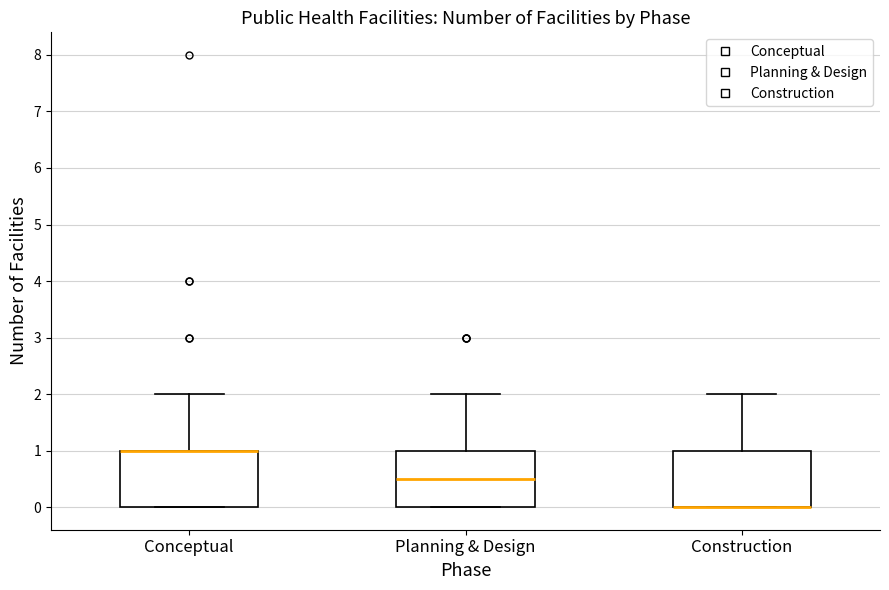

Reading left to right, transcribe this box plot: for each box, give where its median line is, the range the box spans, and where its two whiskers end, as read against the y-axis. The values are not printed on the chart, so give them approximately, as read against the axis.

Conceptual: median 1.0 (drawn on the box's upper edge), box 0.0 to 1.0, whiskers 0.0 to 2.0
Planning & Design: median 0.5, box 0.0 to 1.0, whiskers 0.0 to 2.0
Construction: median 0.0 (drawn on the box's lower edge), box 0.0 to 1.0, whiskers 0.0 to 2.0